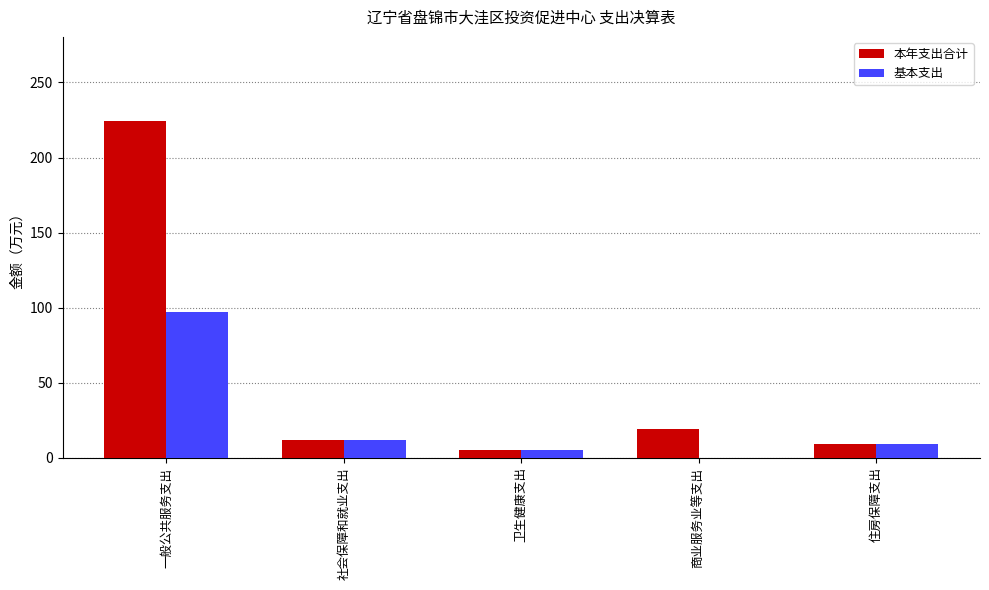

Which category has the highest value in the 基本支出 series?

一般公共服务支出